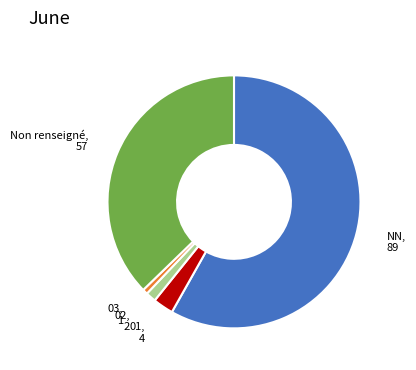

Does any single category account for the majority?

Yes